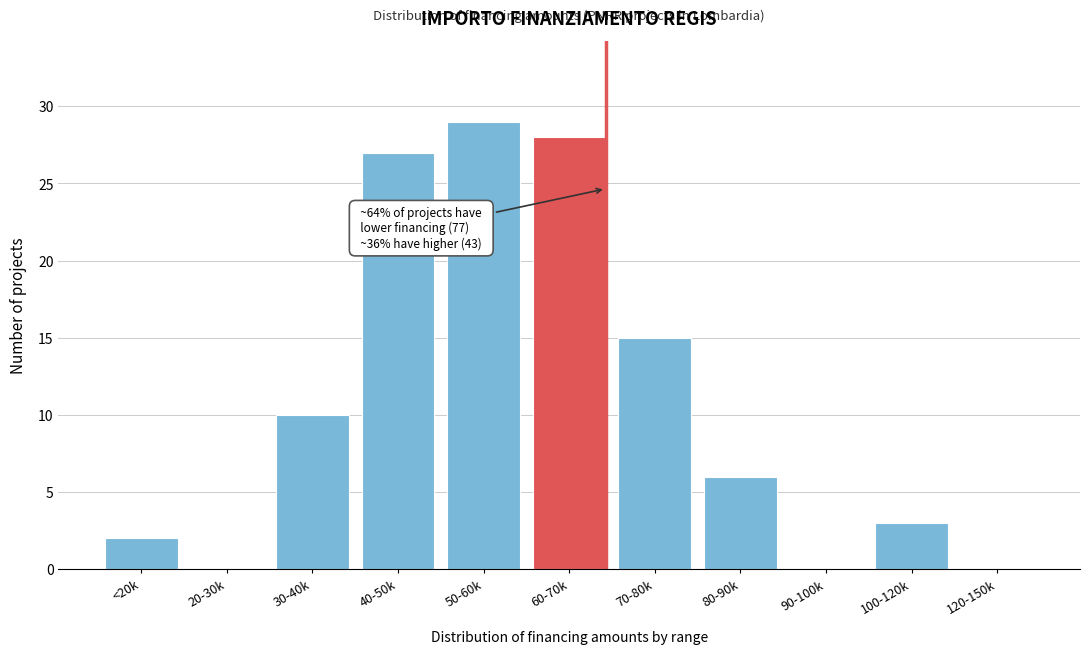

Reading left to right, transcribe all the data shown in this chart.

<20k=2	20-30k=0	30-40k=10	40-50k=27	50-60k=29	60-70k=28	70-80k=15	80-90k=6	90-100k=0	100-120k=3	120-150k=0